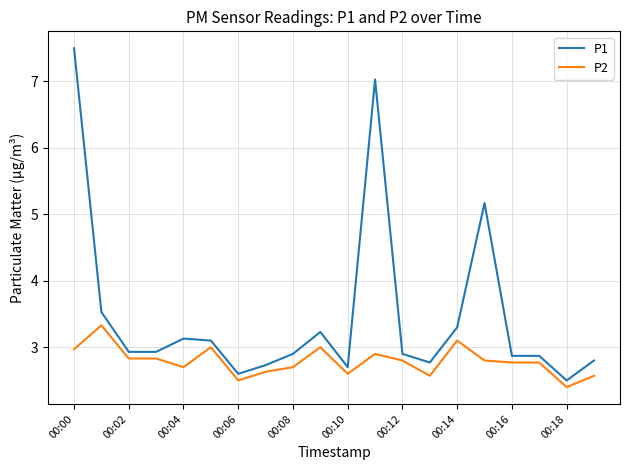

True or false: P1 and P2 intersect in this chart.

False